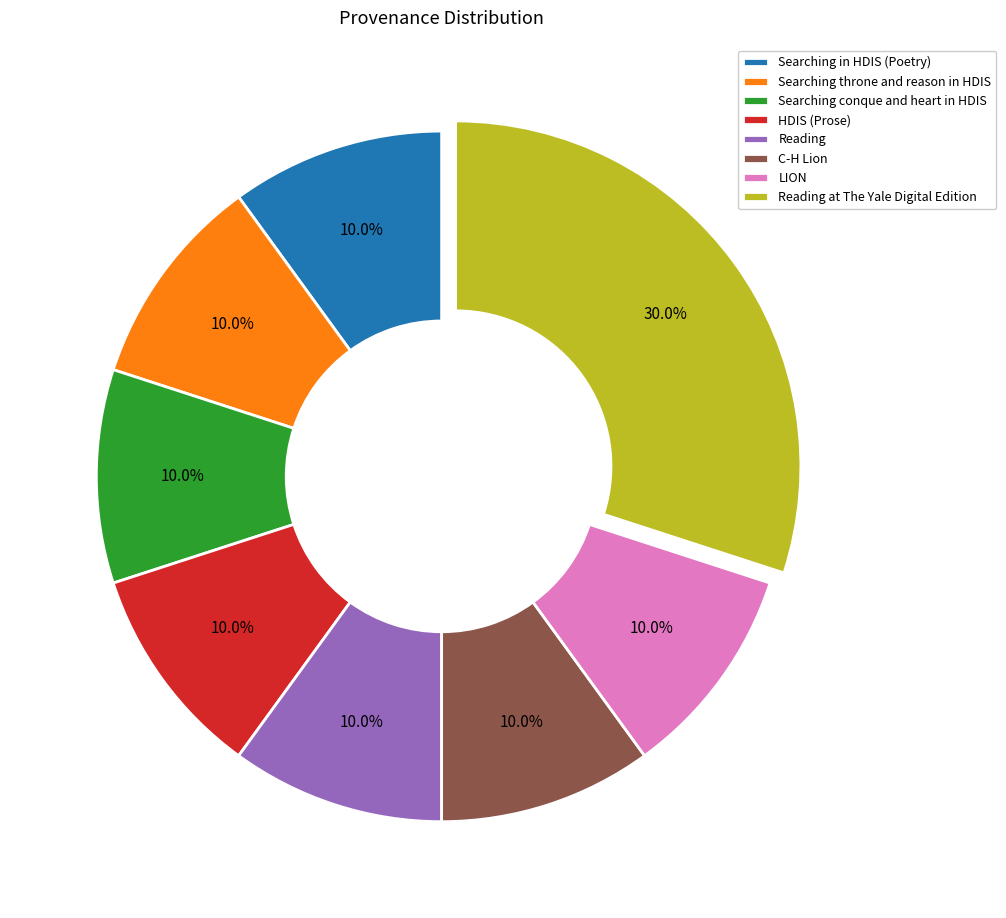

Which category has the biggest portion of the pie?

Reading at The Yale Digital Edition